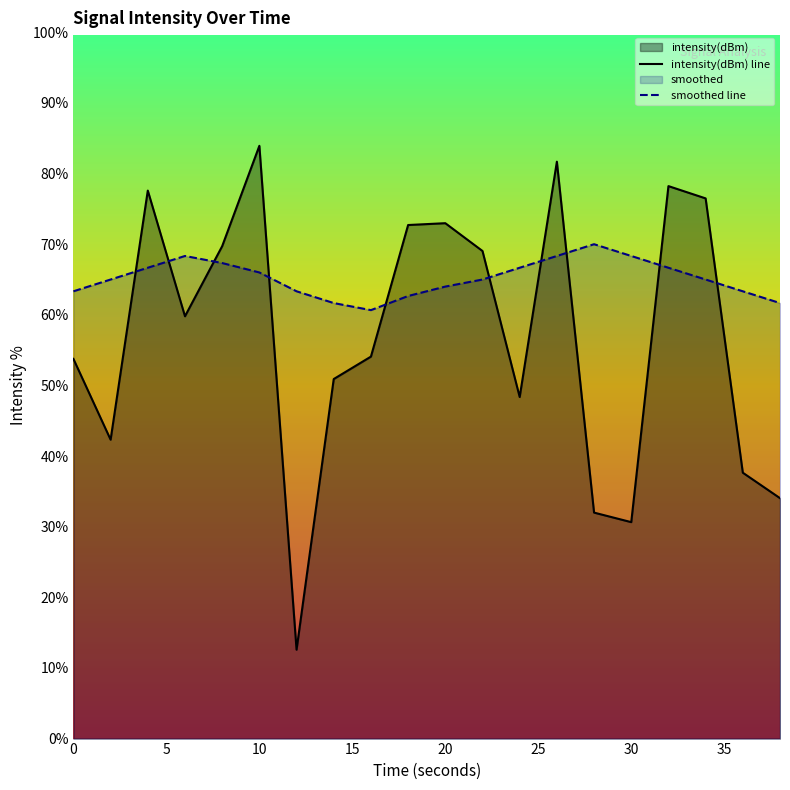

How many intersections are there between smoothed line and intensity(dBm) line?

10